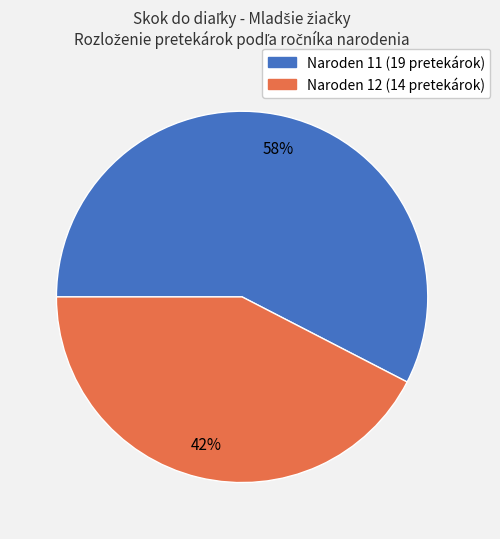

To the nearest percent, what is the average slice percentage?

50%